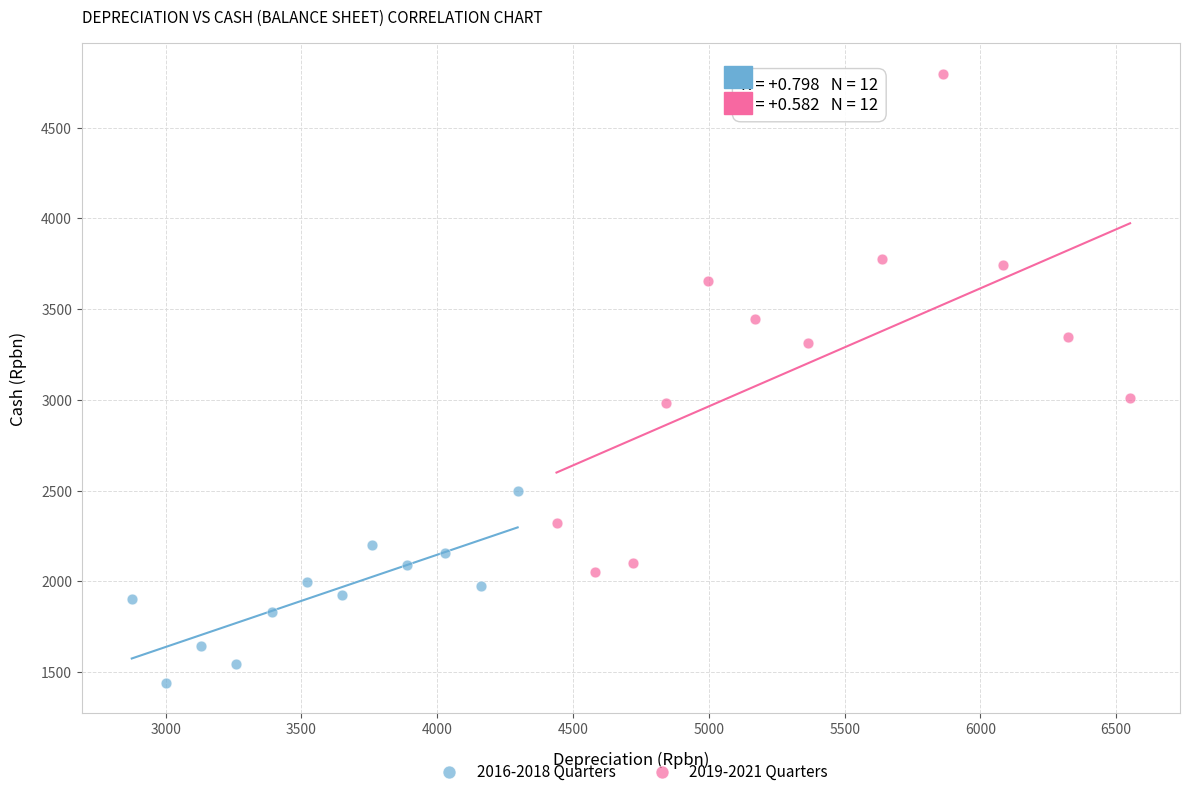

What are all the series names shown in the legend?

2016-2018 Quarters, 2019-2021 Quarters